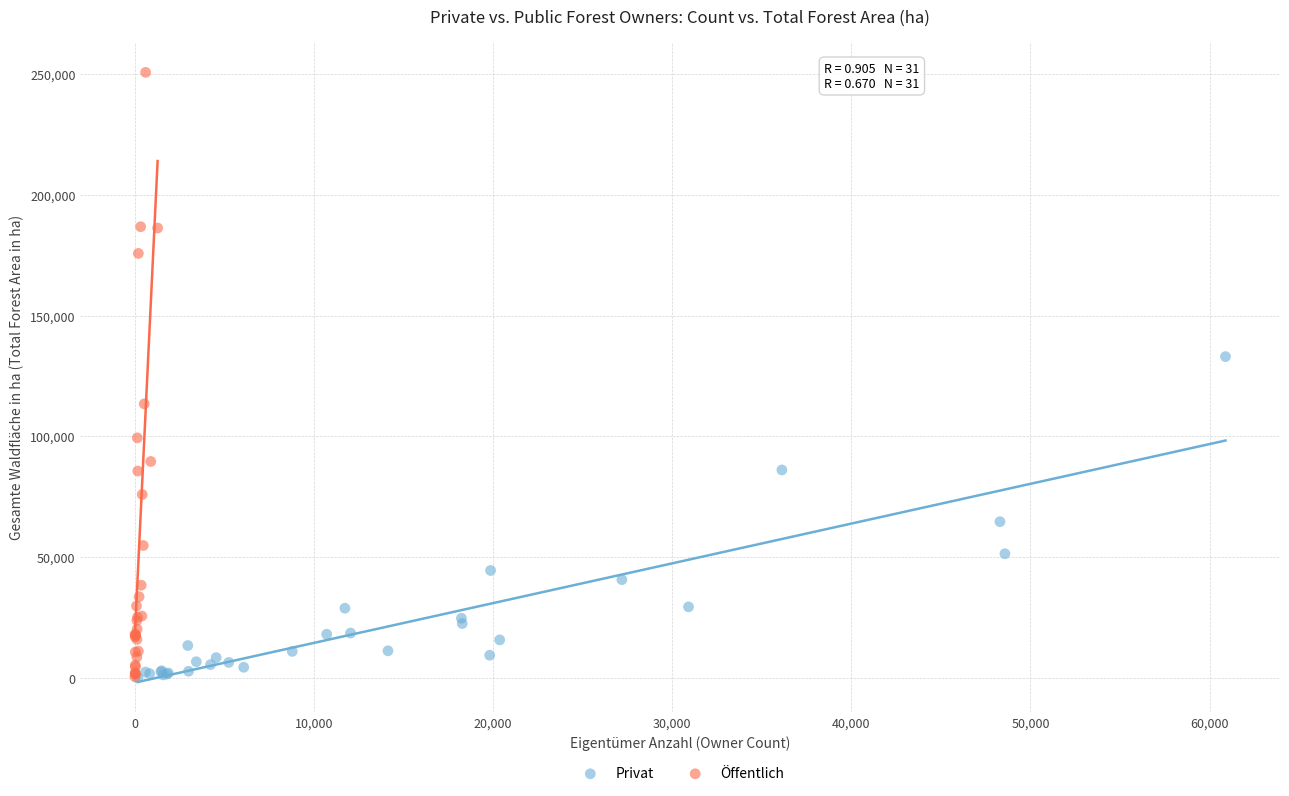

Which series has the widest spread of Y values?

Öffentlich